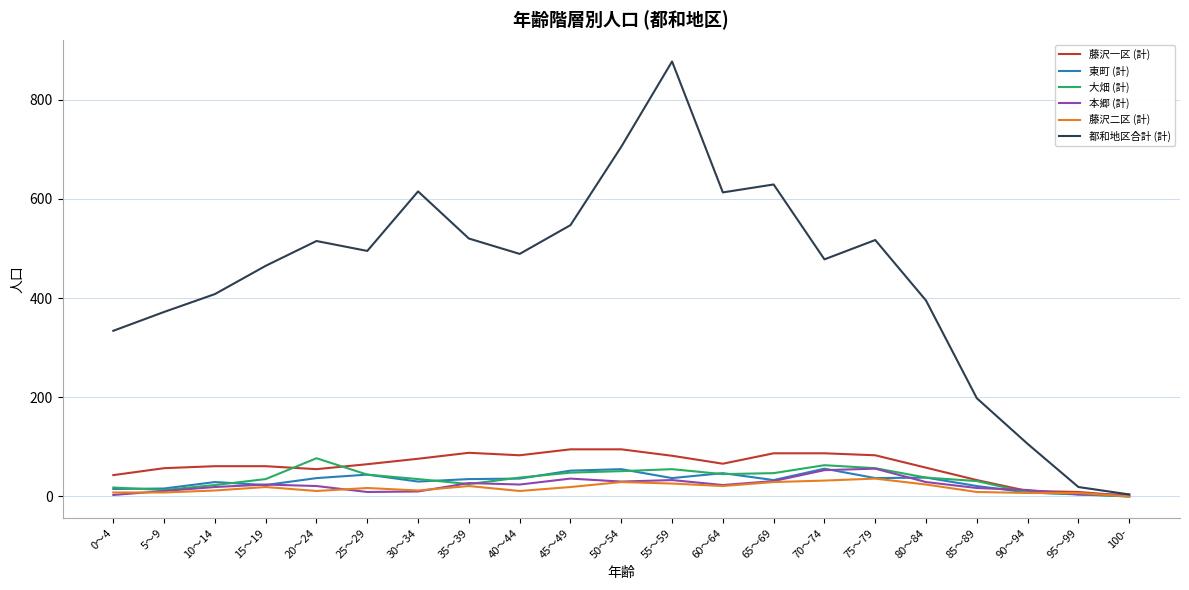

At which category is the sum across all series the highest?

55～59